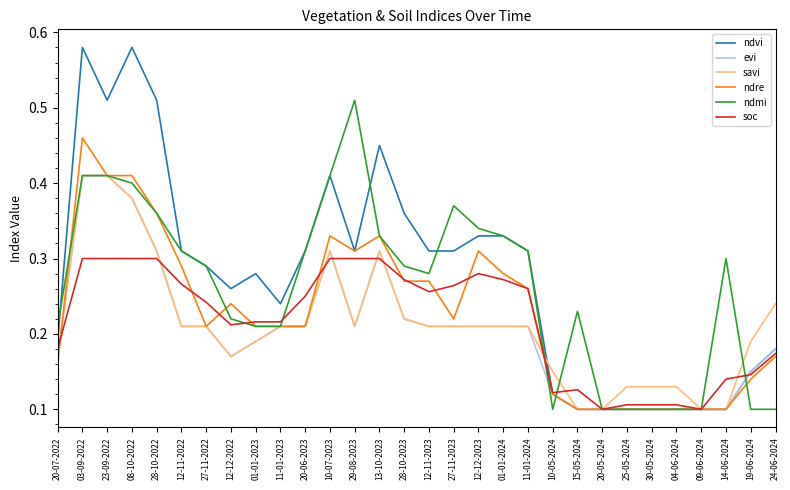

True or false: savi and ndmi cross at least once.

True